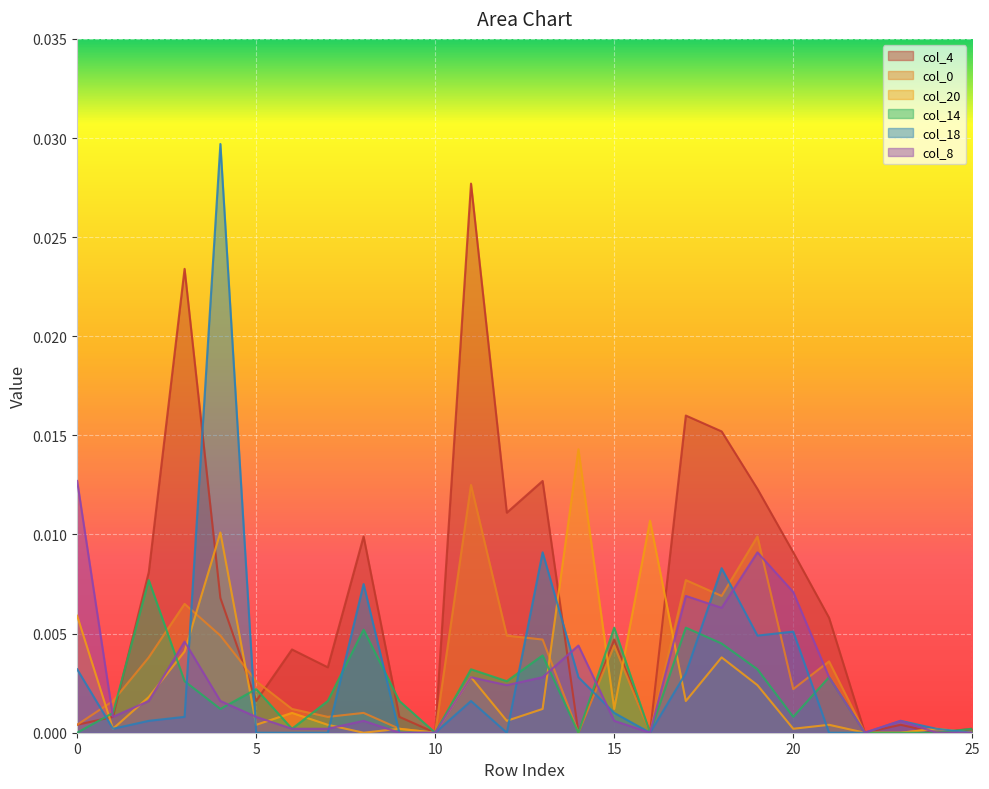

Between 5 and 6, which series saw the biggest shift?

col_4